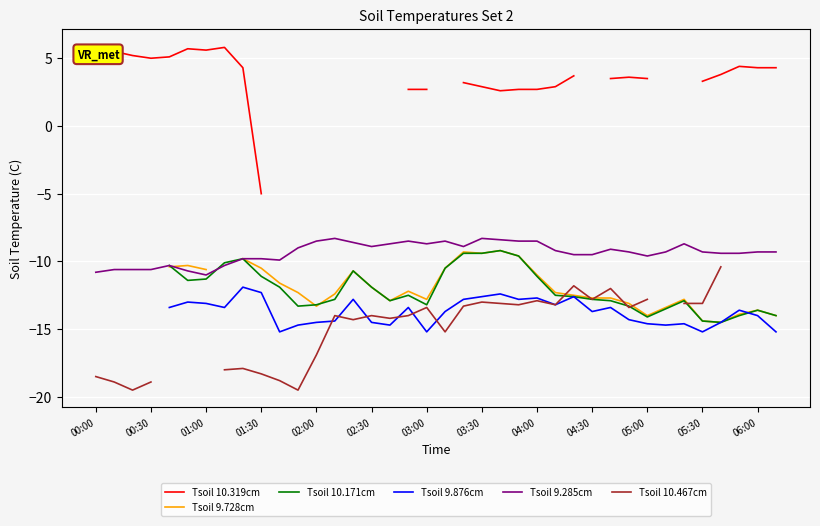

How many lines are shown in the chart?

6